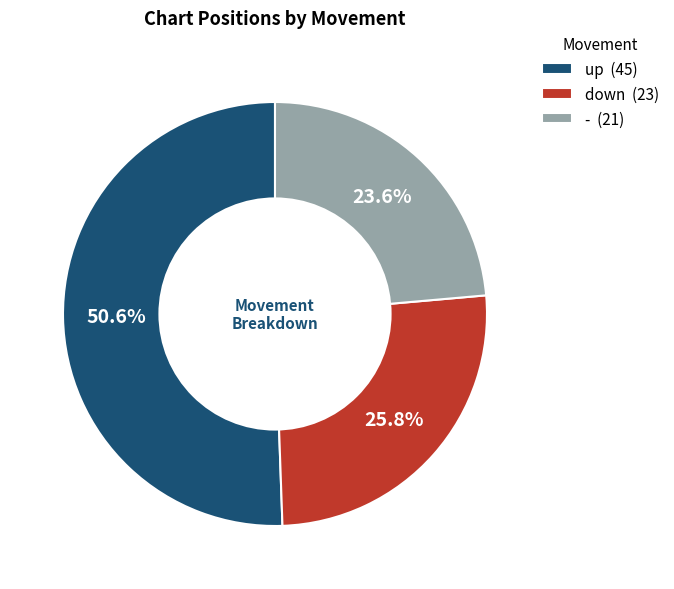

Approximately how many times larger is the value at - compared to down?

0.9